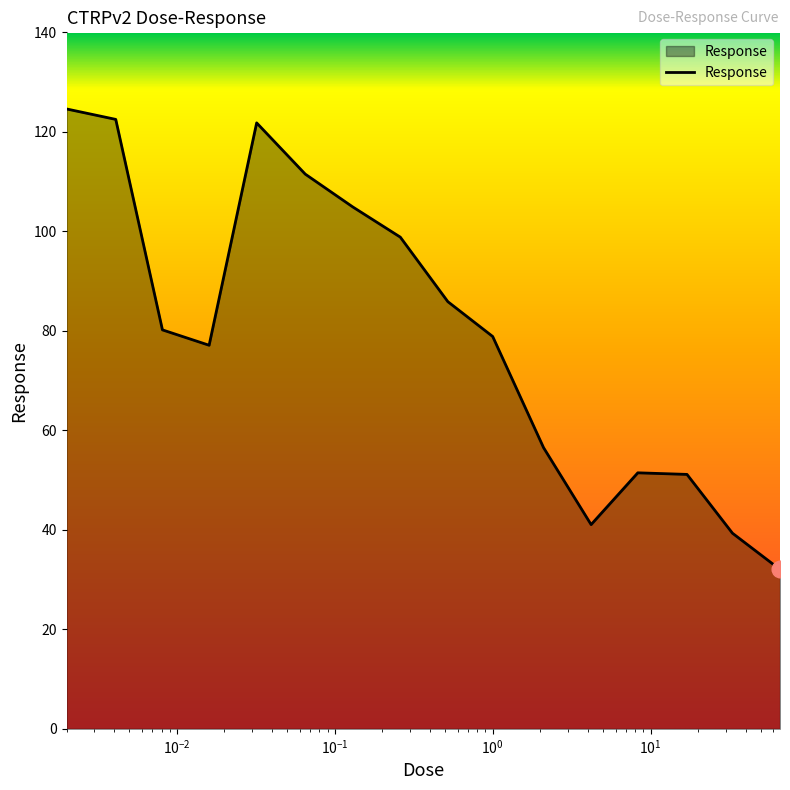

What is the maximum value shown in the chart?

124.6